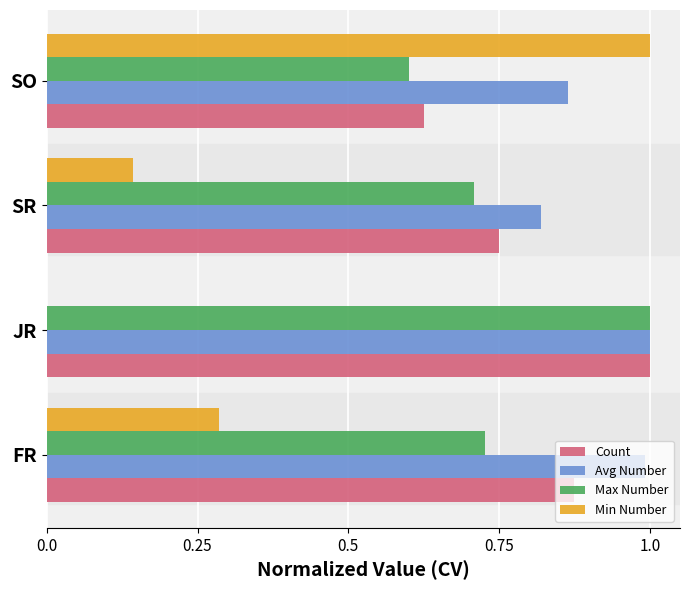

What is the total value across all series at FR?

2.9